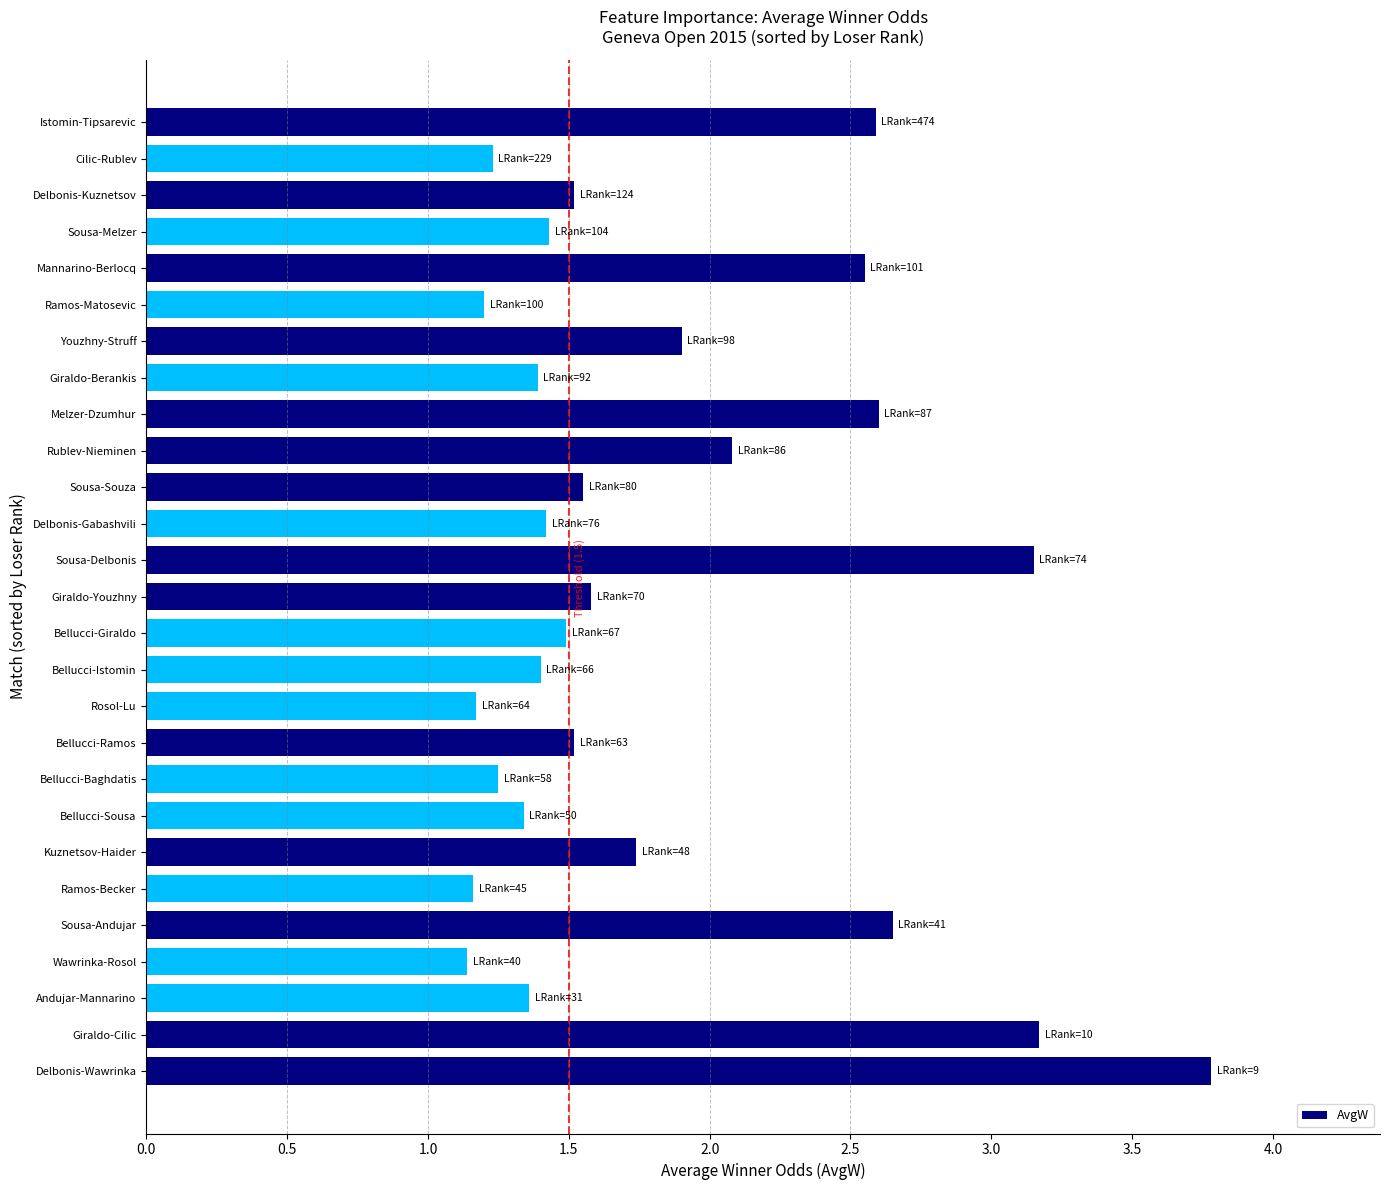

Is it true that the value at Giraldo-Berankis is 1.4?

True